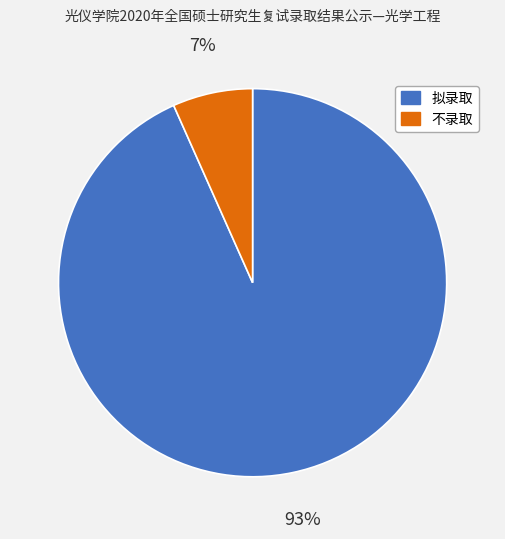

Between 不录取 and 拟录取, which is larger?

拟录取